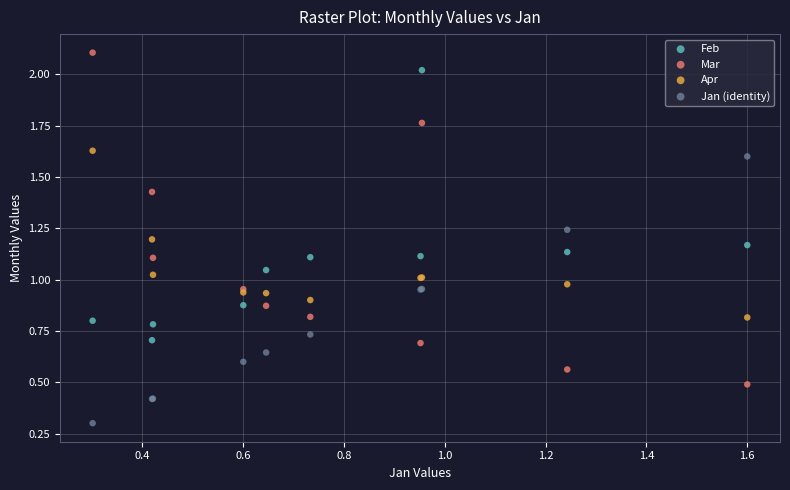

In the Jan (identity) series, what Y value is closest to 0?

0.3